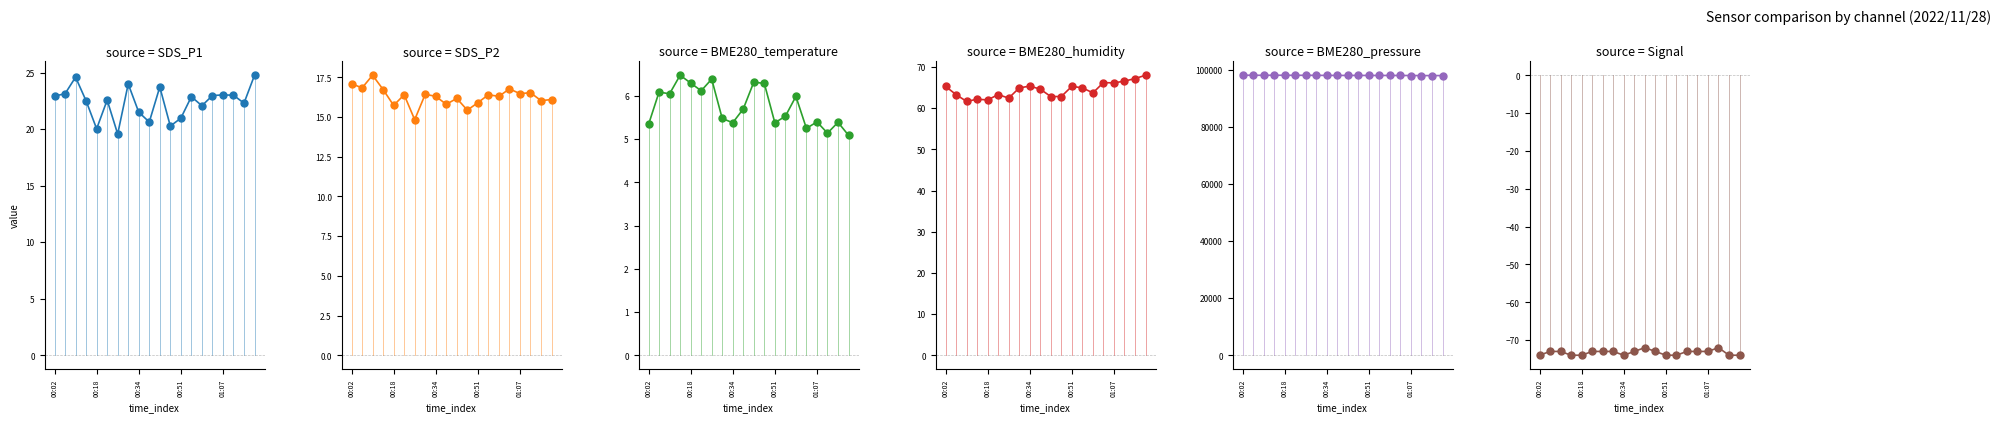

The SDS_P2 series shows 21.5 at 00:18. True or false?

False